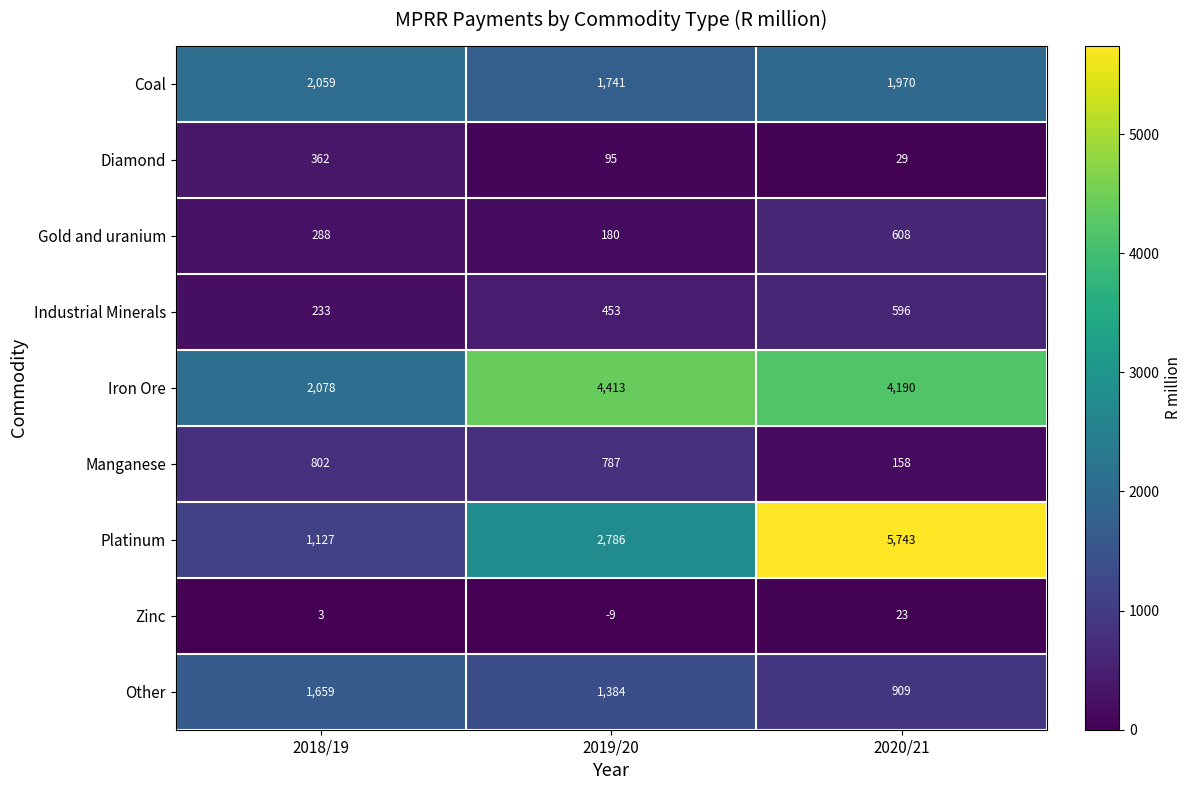

The Platinum series shows 2786 at 2019/20. True or false?

True